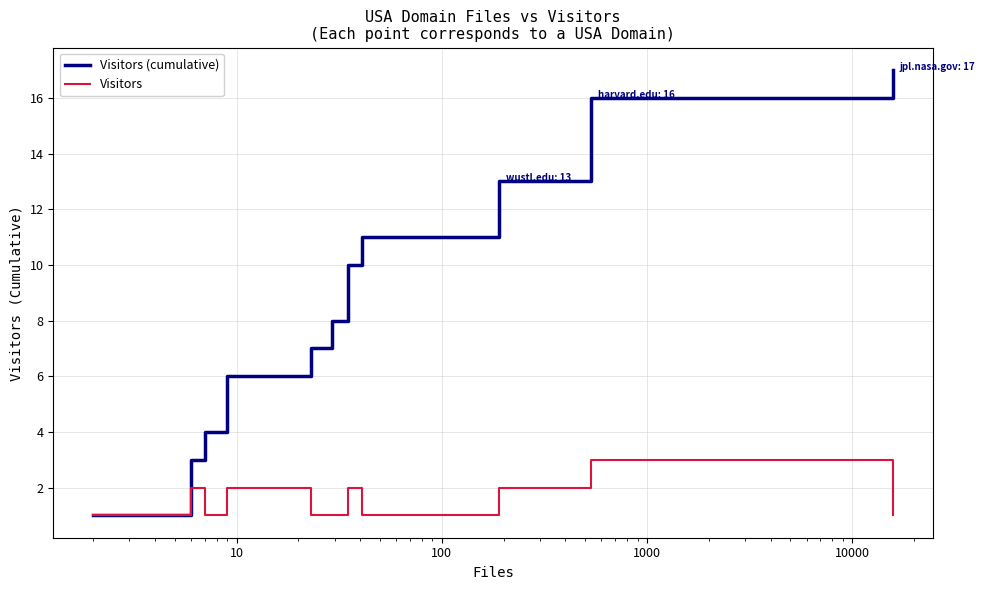

Which series has the largest total across all categories?

Visitors (cumulative)